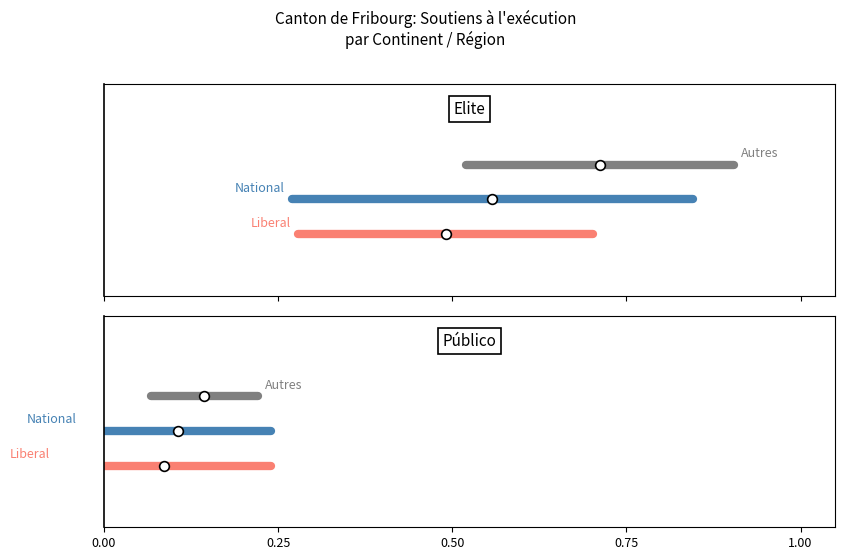

How many lines are shown in the chart?

3